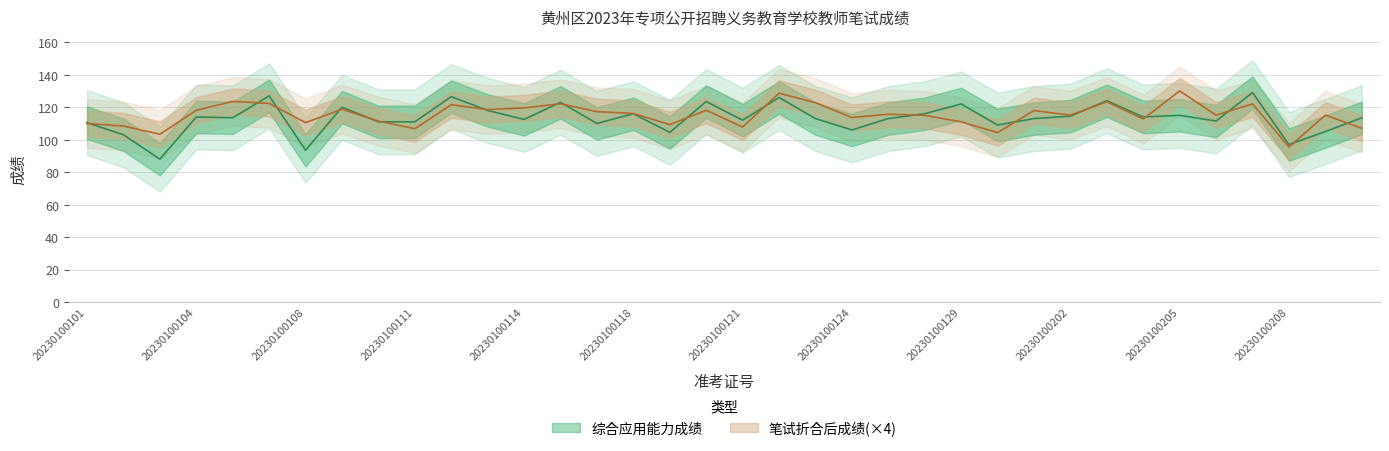

Rank the series by their maximum value, from lowest to highest.

综合应用能力成绩, 笔试折合后成绩